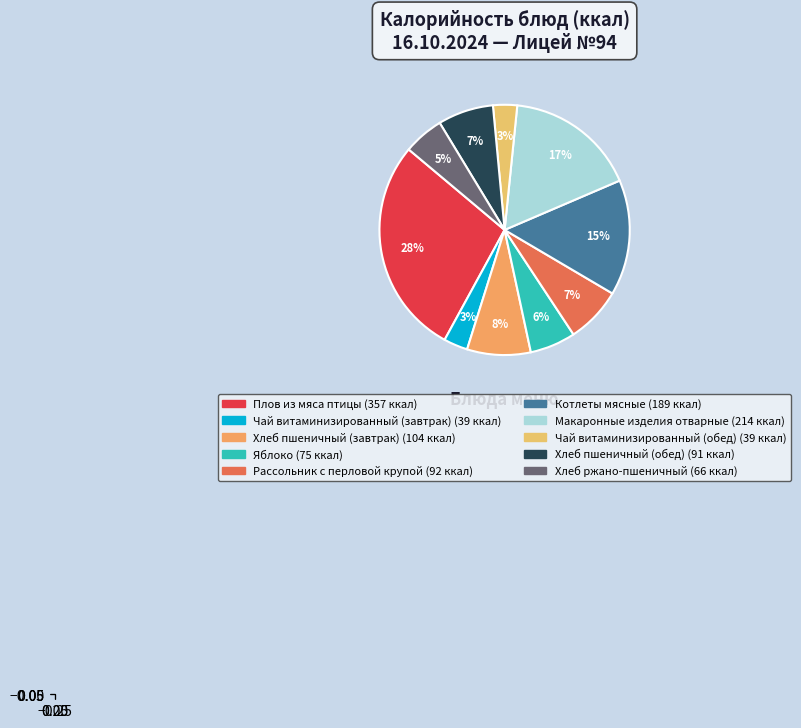

Count the number of slices in the pie.

10